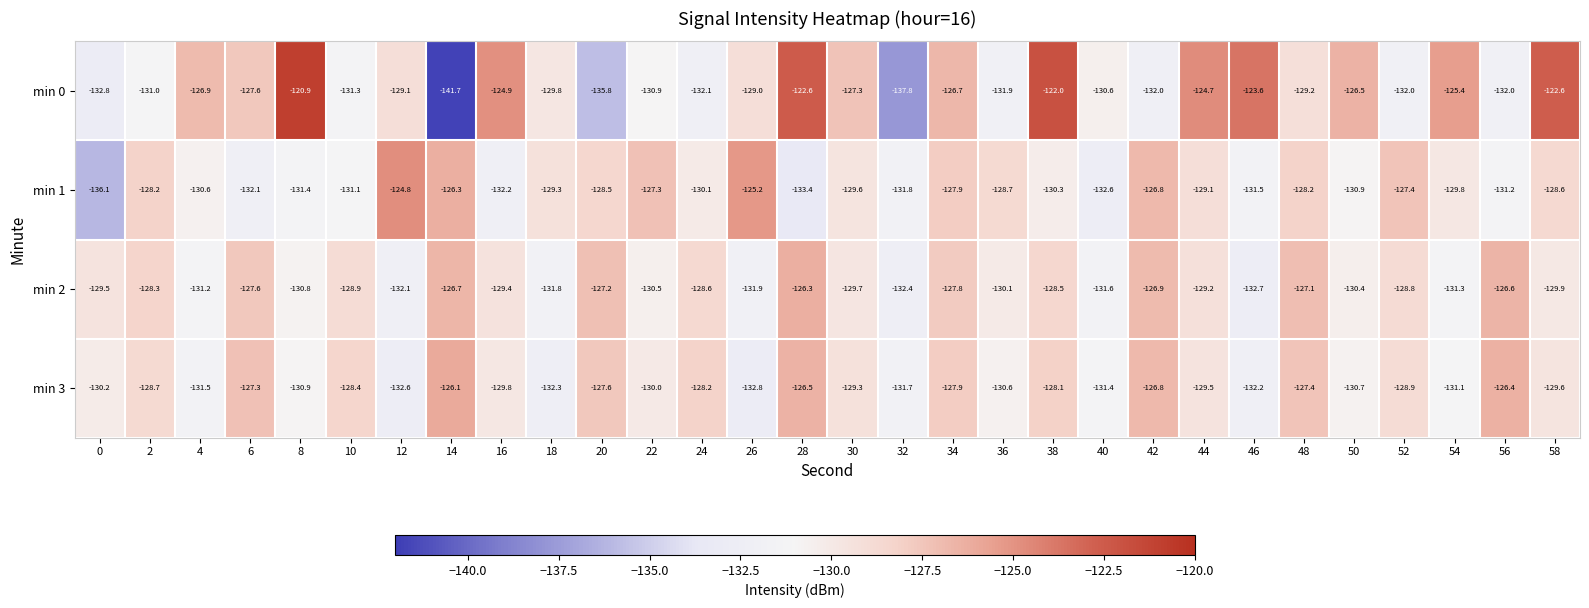

Which series has the largest total across all categories?

min 0